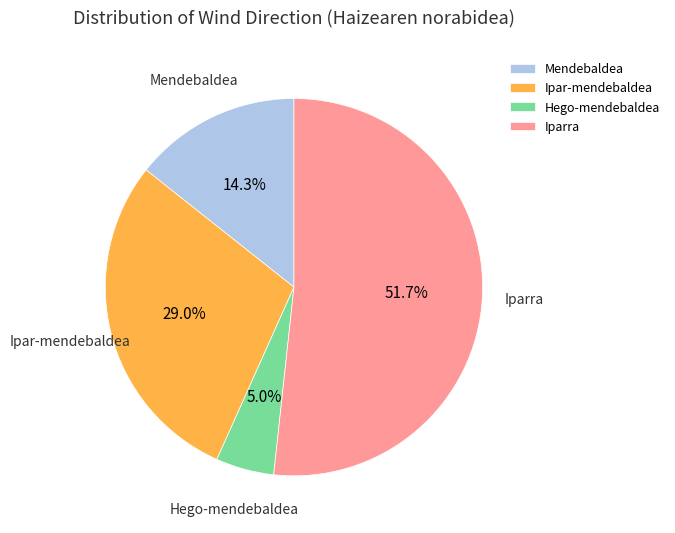

How many segments does this pie chart have?

4